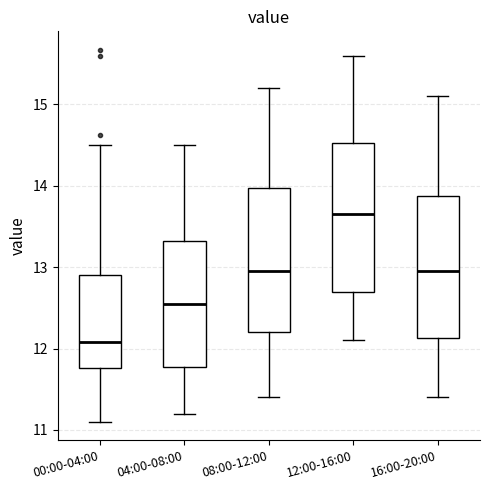

Reading left to right, read every box against the y-axis: the position of its median line, the range the box covers, and the ends of its whiskers. The values are not printed on the chart, so give them approximately, as read against the axis.

00:00-04:00: median 12.1, box 11.8 to 12.9, whiskers 11.1 to 14.5
04:00-08:00: median 12.6, box 11.8 to 13.3, whiskers 11.2 to 14.5
08:00-12:00: median 13.0, box 12.2 to 14.0, whiskers 11.4 to 15.2
12:00-16:00: median 13.7, box 12.7 to 14.5, whiskers 12.1 to 15.6
16:00-20:00: median 13.0, box 12.1 to 13.9, whiskers 11.4 to 15.1